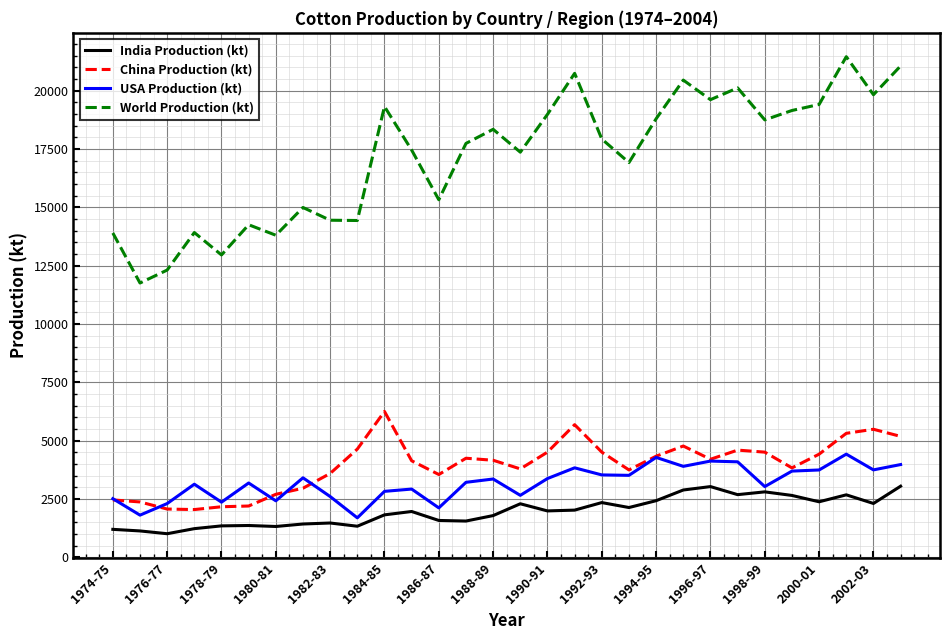

What is the lowest value of the China Production (kt) series?

2047.0